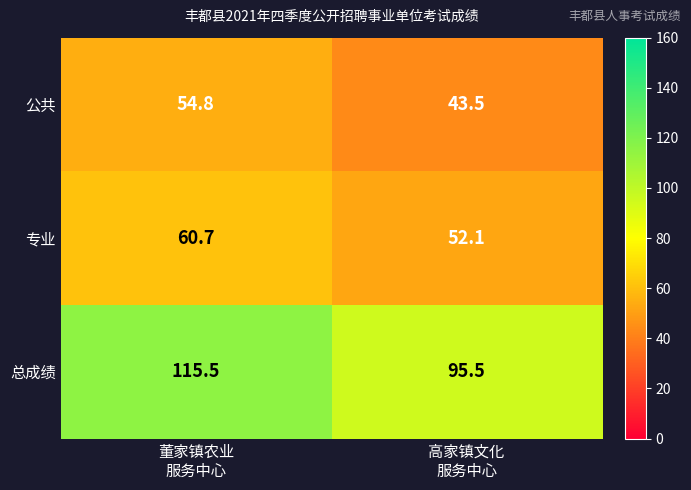

How many distinct data groups are displayed?

3